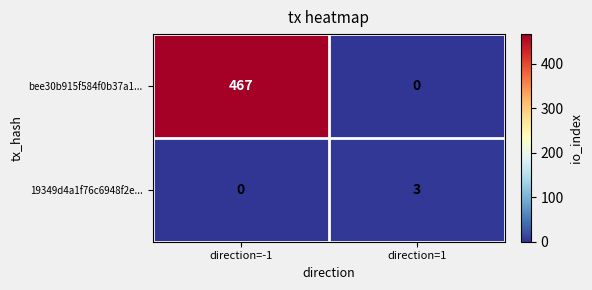

What is the difference between the maximum and minimum values in the bee30b915f584f0b37a1... series?

467